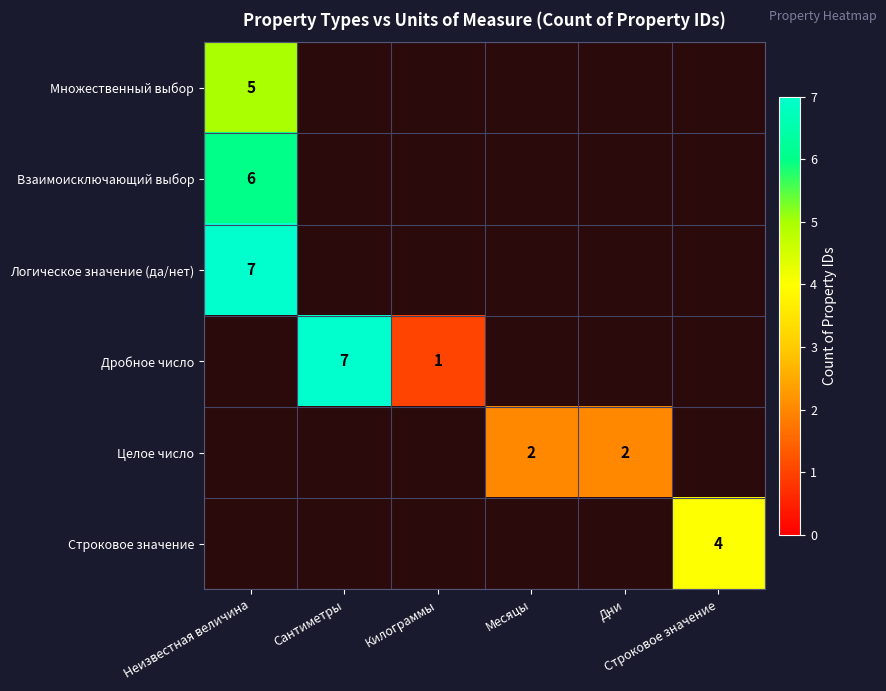

How many positive values does the Логическое значение (да/нет) series have?

1